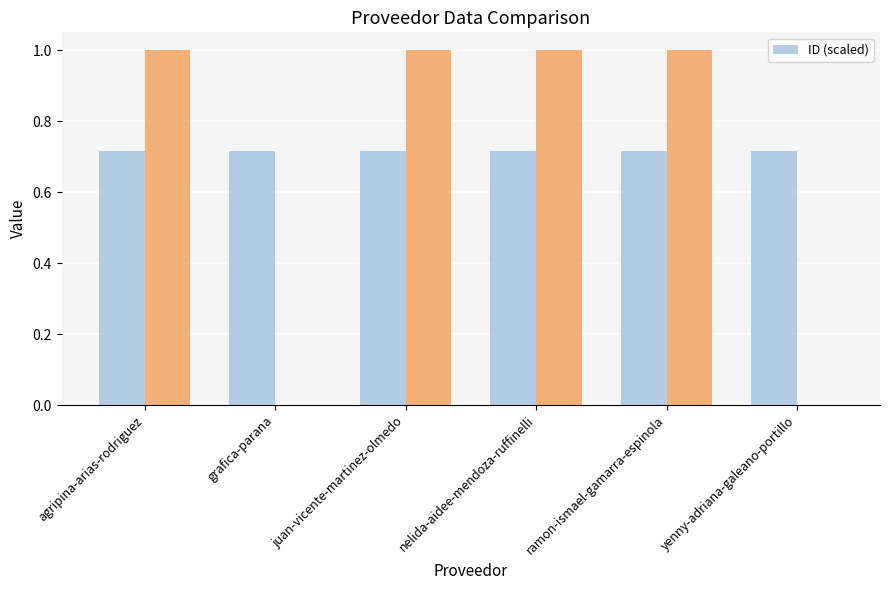

What is the sum of the values at agripina-arias-rodriguez and ramon-ismael-gamarra-espinola?

1.4